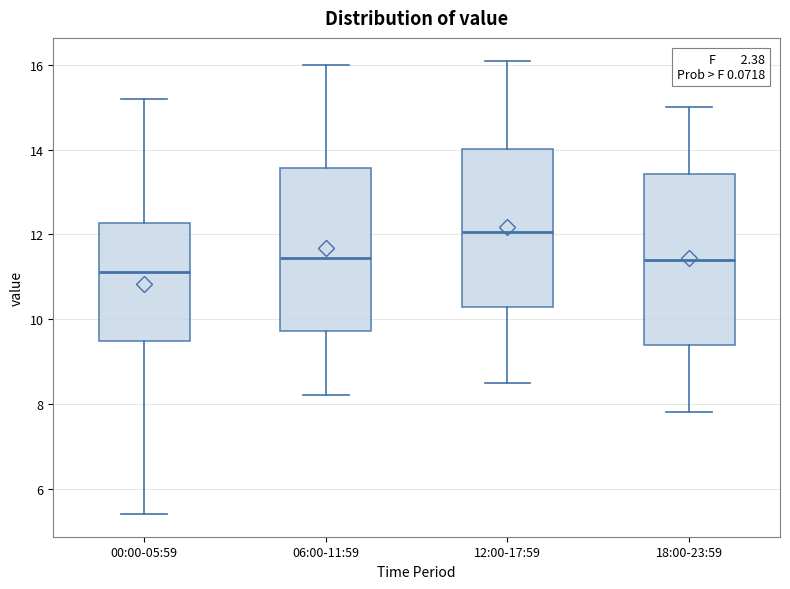

Reading left to right, read every box against the y-axis: the position of its median line, the range the box covers, and the ends of its whiskers. The values are not printed on the chart, so give them approximately, as read against the axis.

00:00-05:59: median 11.2, box 9.4 to 12.2, whiskers 5.4 to 15.2
06:00-11:59: median 11.4, box 9.8 to 13.6, whiskers 8.2 to 16.0
12:00-17:59: median 12.0, box 10.2 to 14.0, whiskers 8.6 to 16.2
18:00-23:59: median 11.4, box 9.4 to 13.4, whiskers 7.8 to 15.0